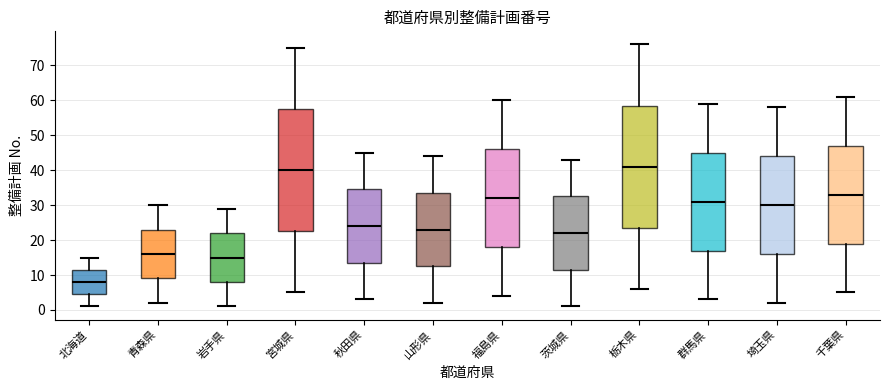

Reading left to right, read every box against the y-axis: the position of its median line, the range the box covers, and the ends of its whiskers. The values are not printed on the chart, so give them approximately, as read against the axis.

北海道: median 8, box 5 to 12, whiskers 1 to 15
青森県: median 16, box 9 to 23, whiskers 2 to 30
岩手県: median 15, box 8 to 22, whiskers 1 to 29
宮城県: median 40, box 23 to 58, whiskers 5 to 75
秋田県: median 24, box 14 to 35, whiskers 3 to 45
山形県: median 23, box 13 to 34, whiskers 2 to 44
福島県: median 32, box 18 to 46, whiskers 4 to 60
茨城県: median 22, box 12 to 33, whiskers 1 to 43
栃木県: median 41, box 24 to 59, whiskers 6 to 76
群馬県: median 31, box 17 to 45, whiskers 3 to 59
埼玉県: median 30, box 16 to 44, whiskers 2 to 58
千葉県: median 33, box 19 to 47, whiskers 5 to 61